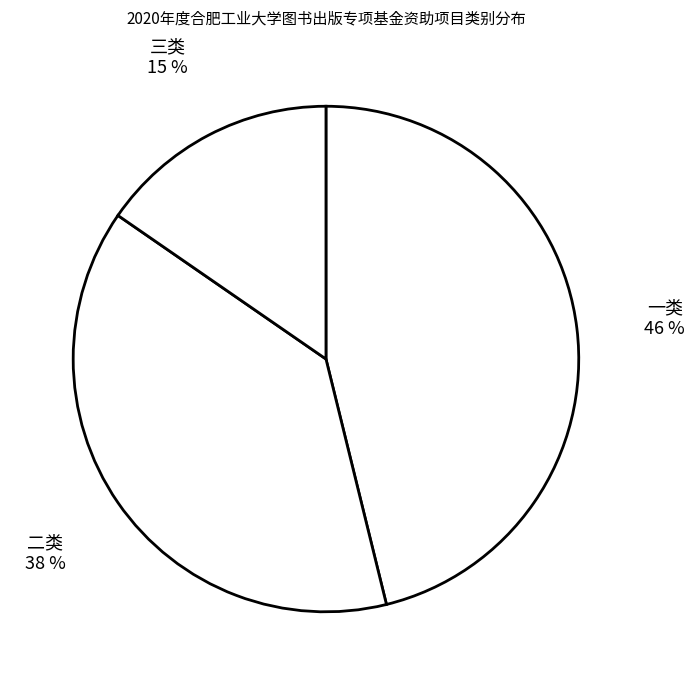

What is the largest slice in the pie chart?

一类